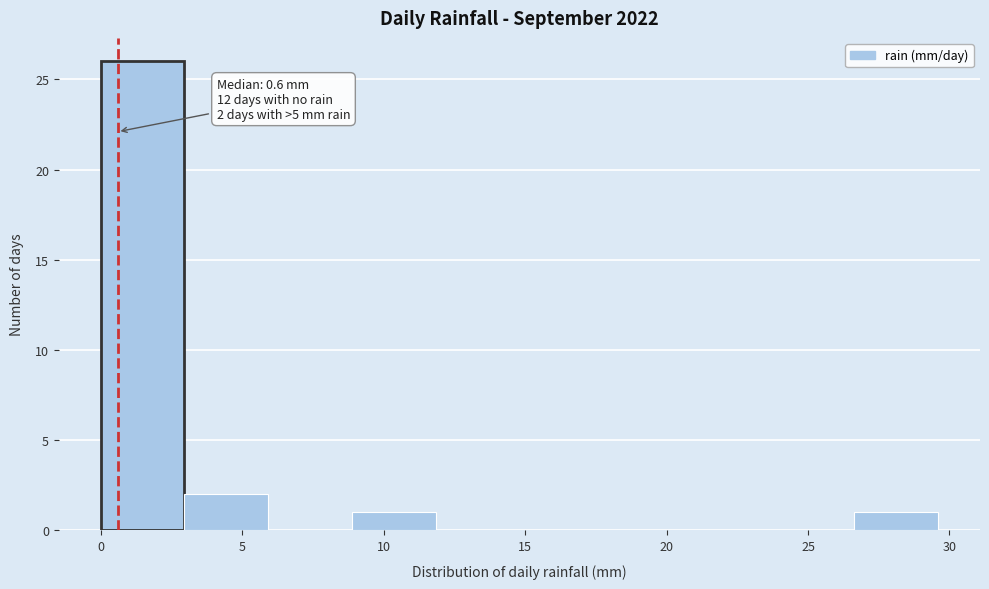

Over which range of the x-axis is the bar tallest?

0.0 to 3.0